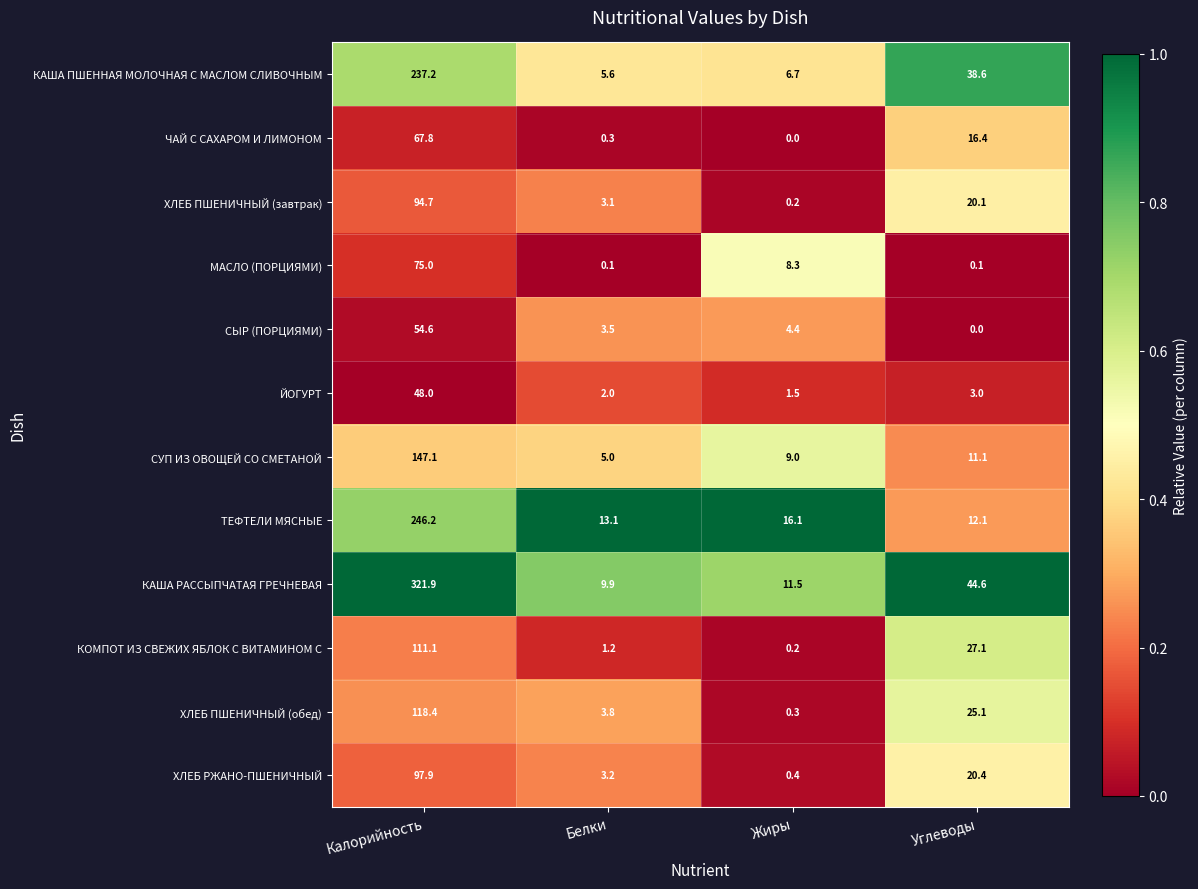

True or false: КАША ПШЕННАЯ МОЛОЧНАЯ С МАСЛОМ СЛИВОЧНЫМ has a value of 2.3 at Жиры.

False